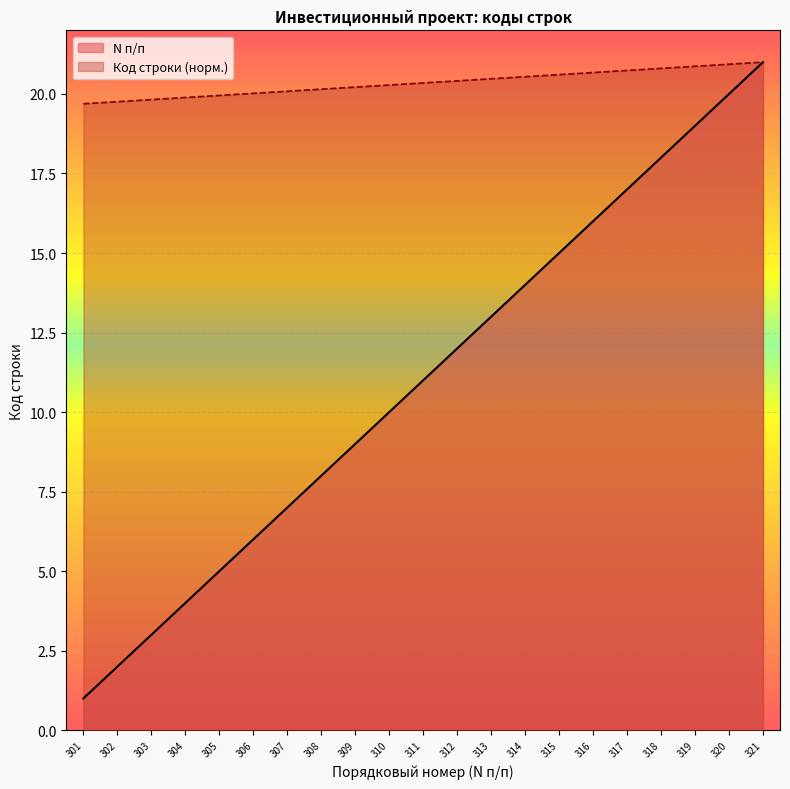

At 305, list the series in order from smallest to largest.

N п/п, Код строки (норм.)